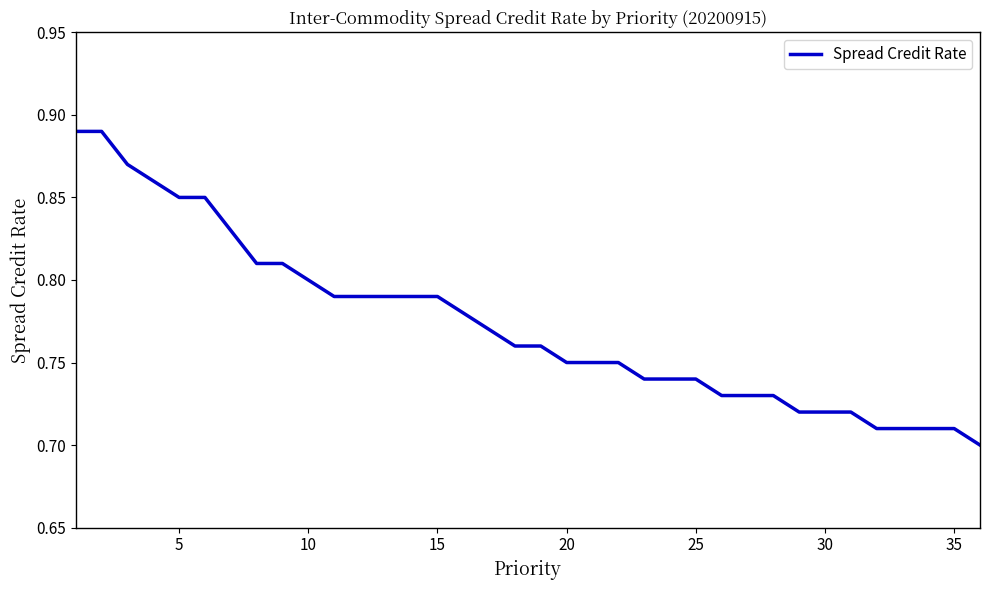

How many lines are shown in the chart?

1